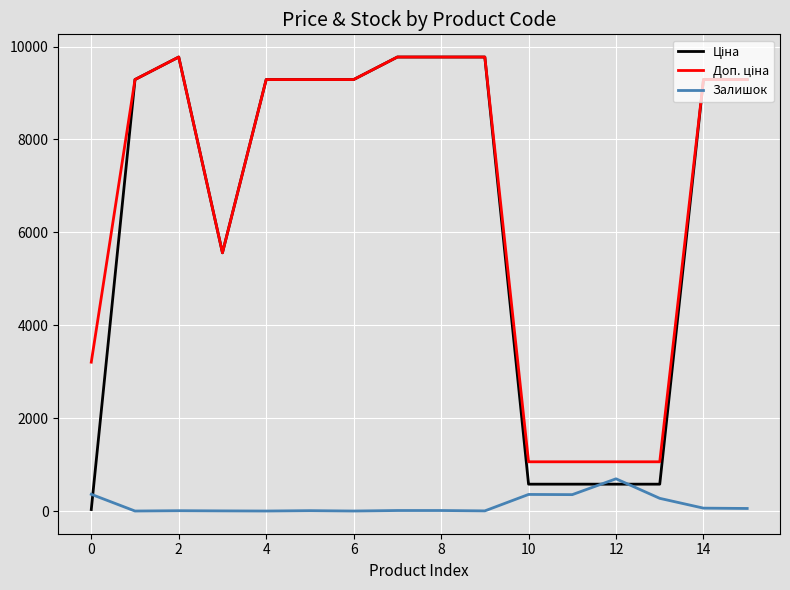

How many series are shown in this chart?

3